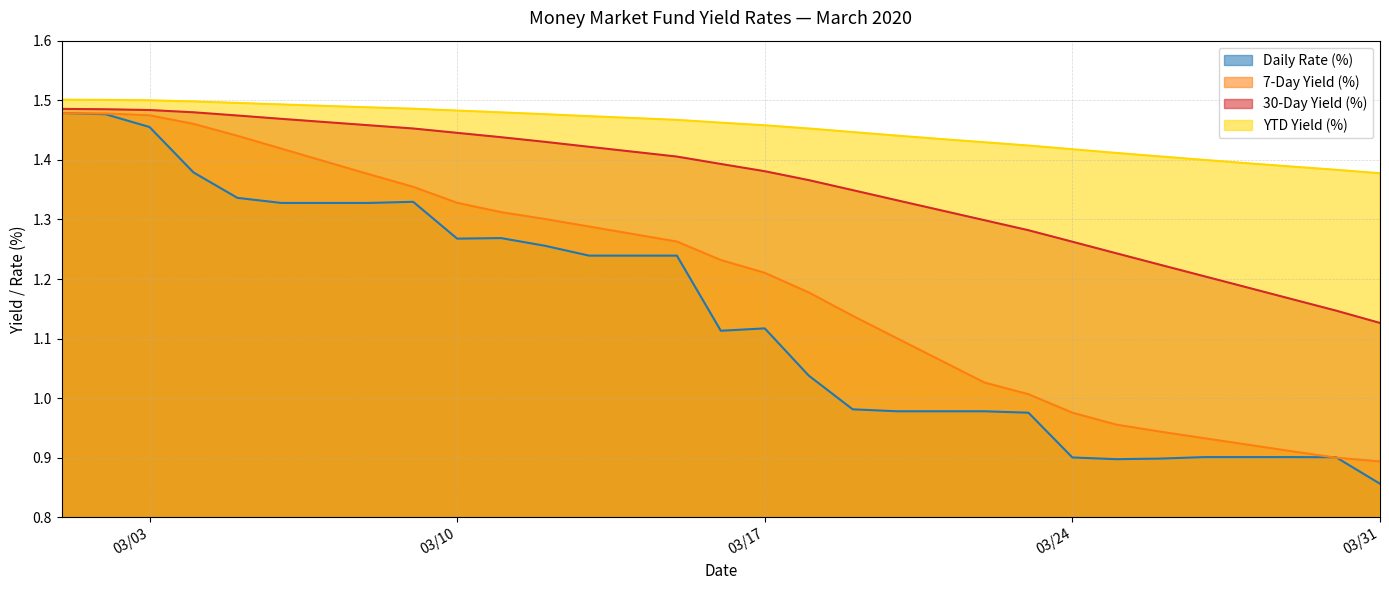

What is the difference between the maximum and second lowest values in the Daily Rate (%) series?

0.6